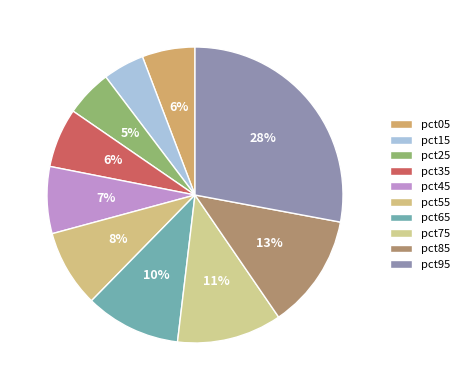

How many segments does this pie chart have?

10